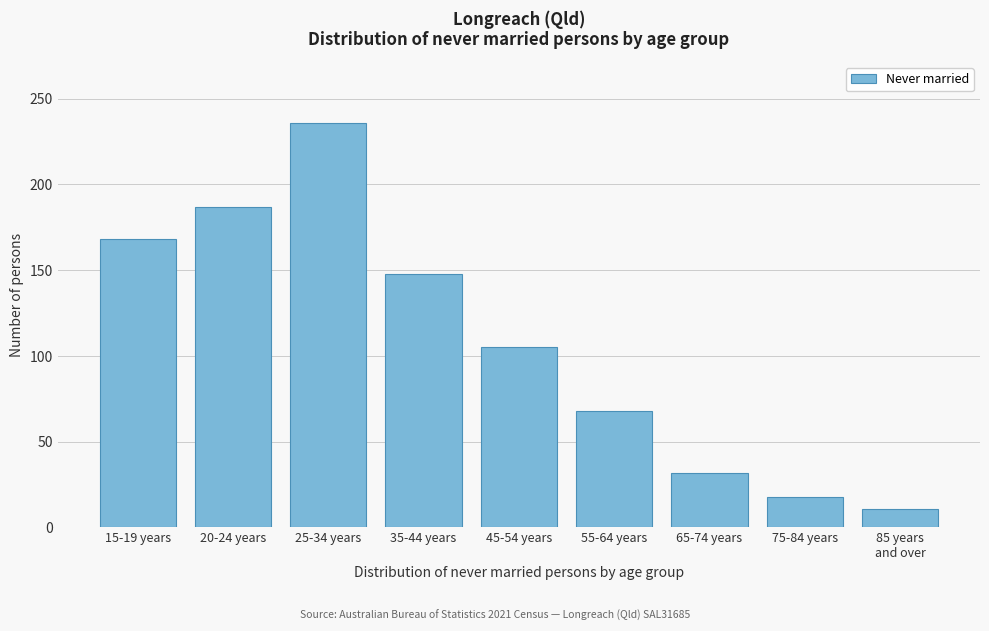

At which label is the value closest to 123?

45-54 years